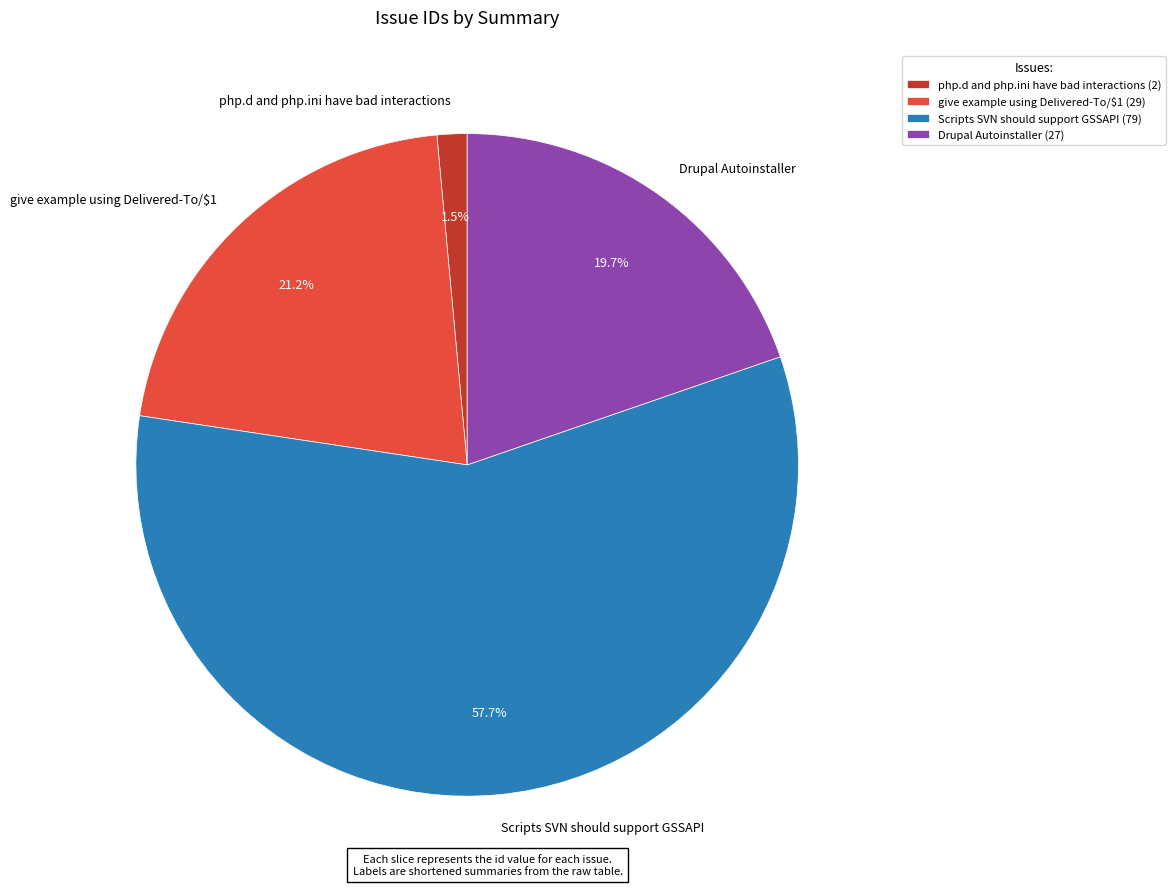

Is the sum of Scripts SVN should support GSSAPI and Drupal Autoinstaller greater than half?

Yes